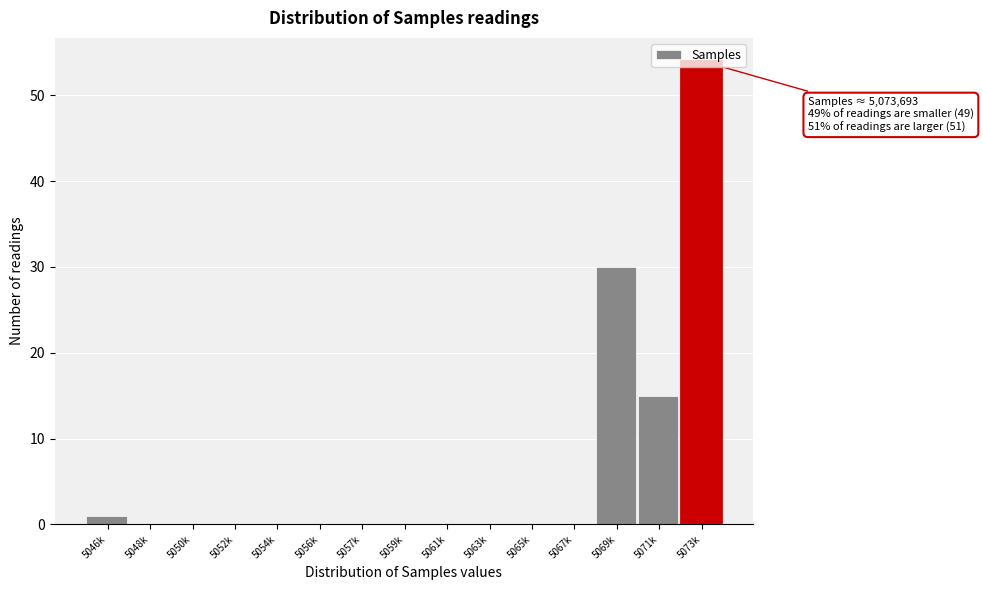

Where is the data nearest to the value 27?

5069k